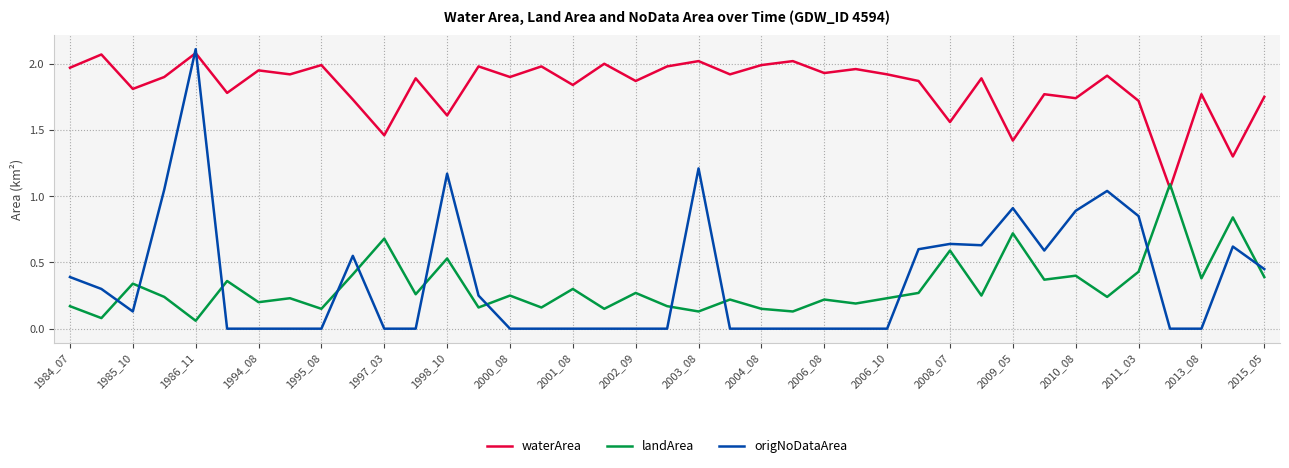

How many interior local peaks does the landArea series have?

15